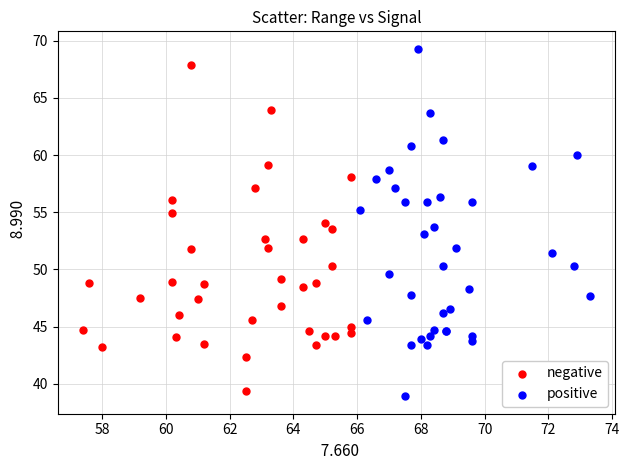

Which series has the widest spread of Y values?

positive